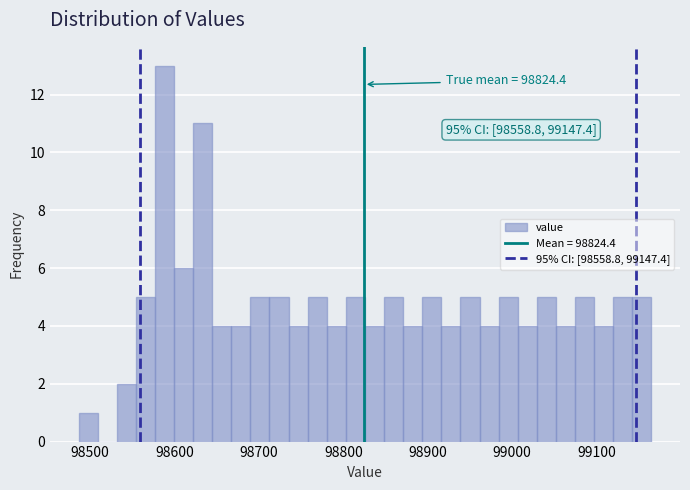

Around what value on the x-axis is the tallest bar? Give the approximate position of its centre, as read against the axis.

98590